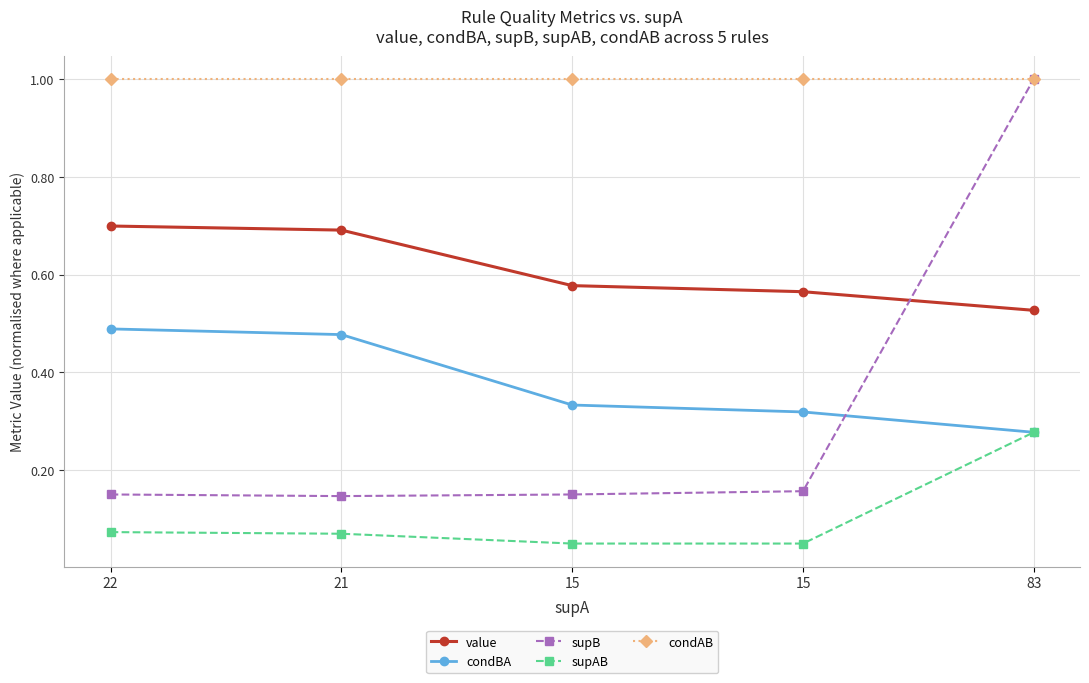

Reading left to right, transcribe all the data shown in this chart.

value: 0.7	0.7	0.6	0.6	0.5
condBA: 0.5	0.5	0.3	0.3	0.3
supB: 0.2	0.1	0.2	0.2	1.0
supAB: 0.1	0.1	0.1	0.1	0.3
condAB: 1.0	1.0	1.0	1.0	1.0